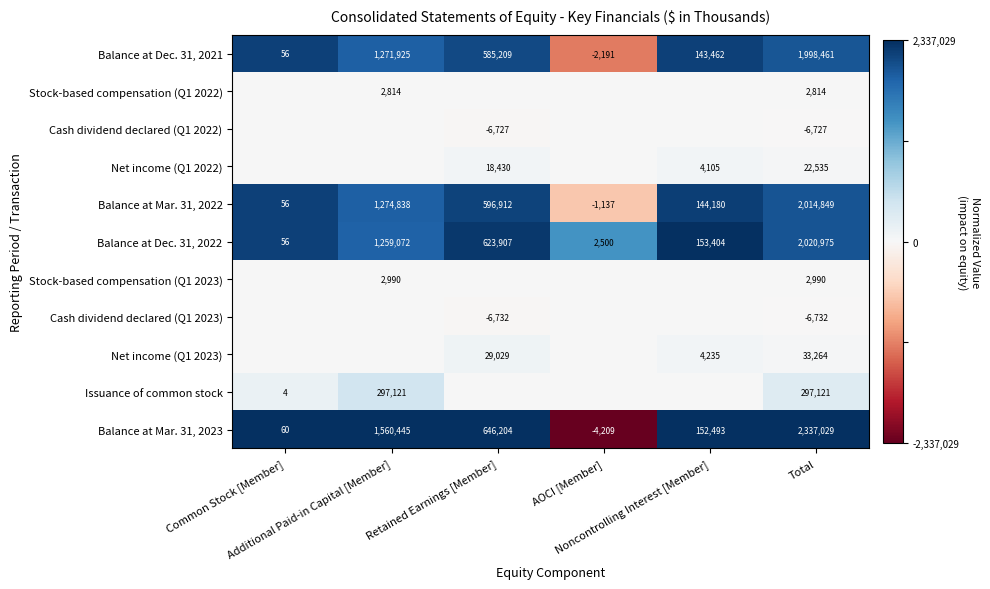

What is the difference between the maximum and second lowest values in the Balance at Dec. 31, 2021 series?

1998405